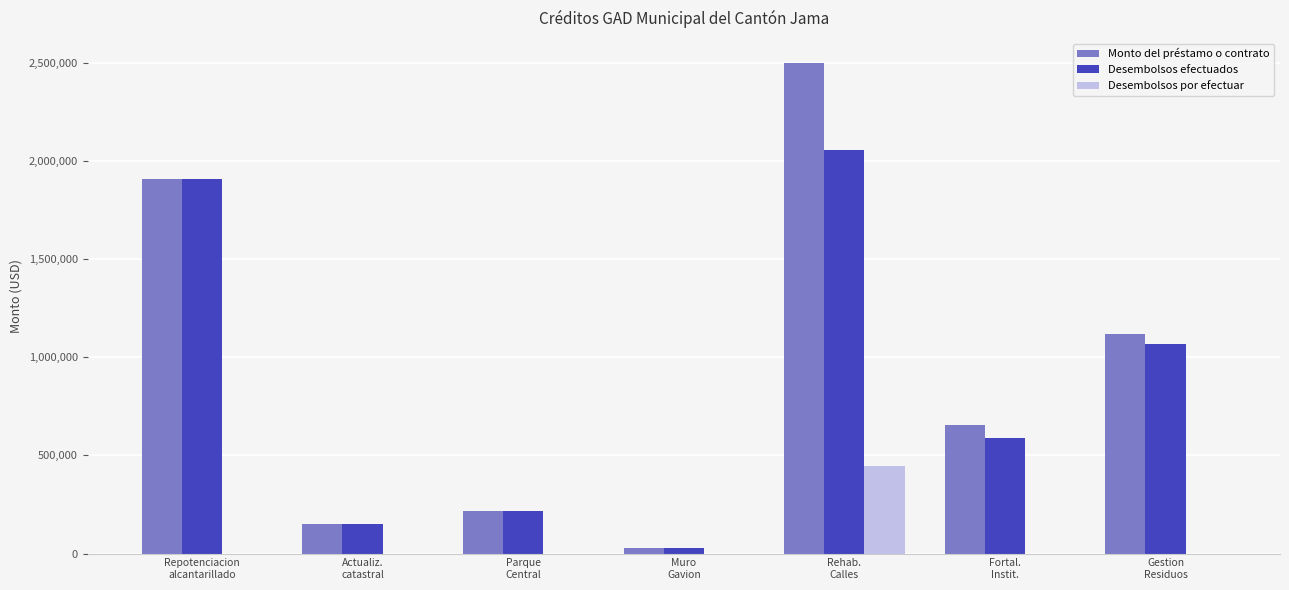

What is the sum of all Monto del préstamo o contrato values?

6578400.0